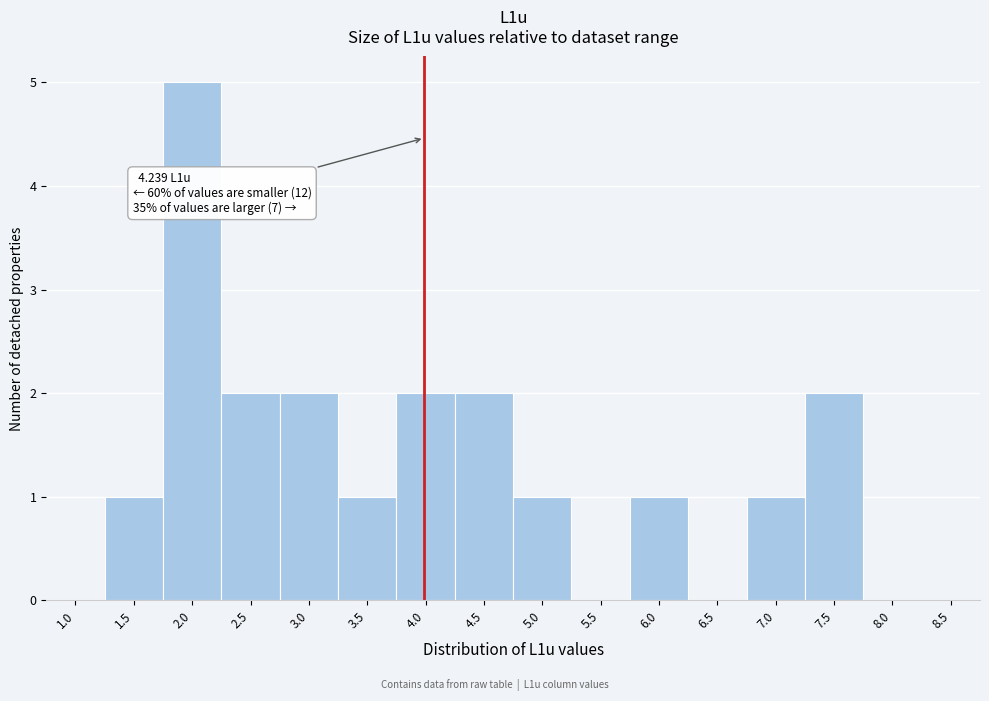

Reading left to right, extract all data points from this chart.

1.0=0	1.5=1	2.0=5	2.5=2	3.0=2	3.5=1	4.0=2	4.5=2	5.0=1	5.5=0	6.0=1	6.5=0	7.0=1	7.5=2	8.0=0	8.5=0